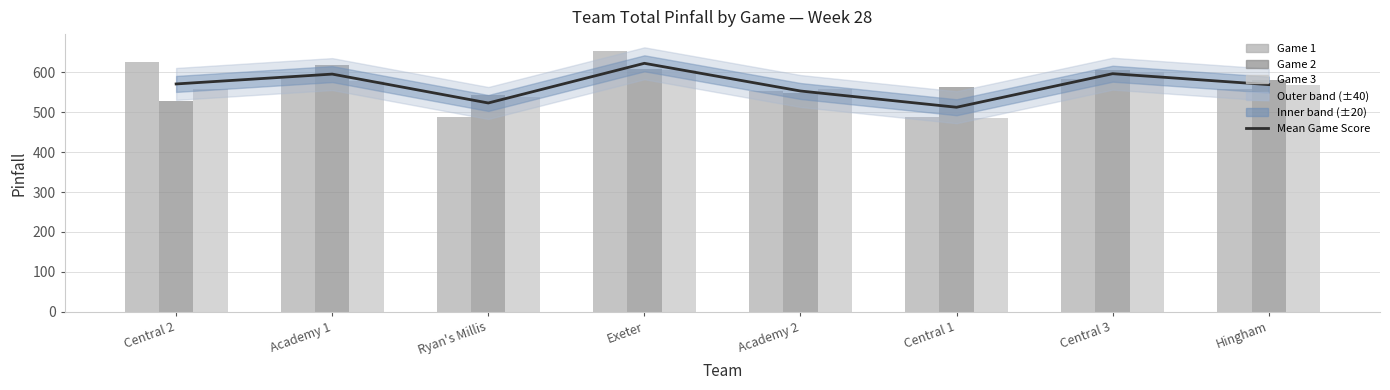

The Game 3 series shows 257.4 at Academy 2. True or false?

False